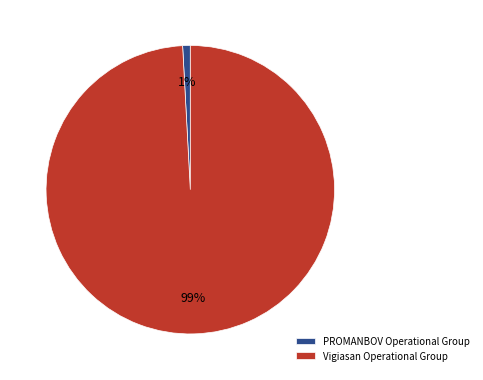

Rank the categories by value from highest to lowest.

Vigiasan Operational Group, PROMANBOV Operational Group